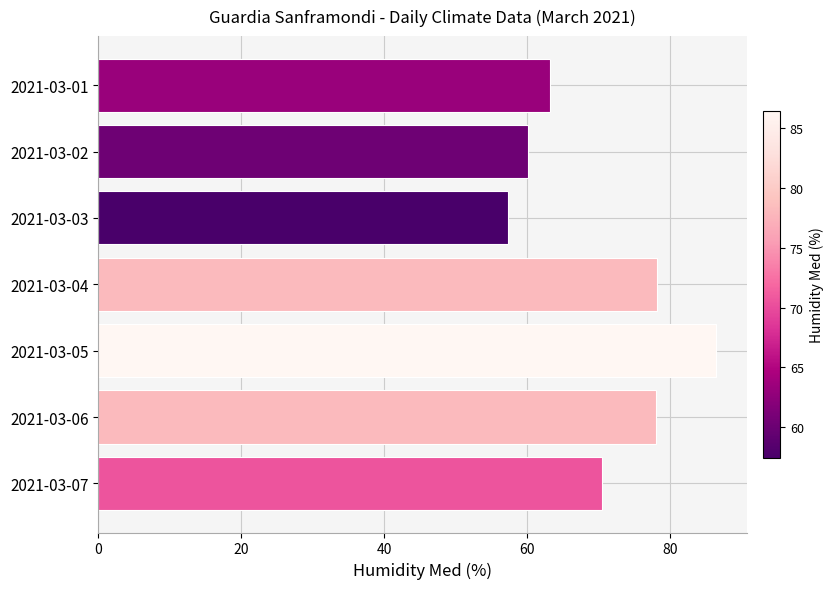

What is the sum of all values?

494.2